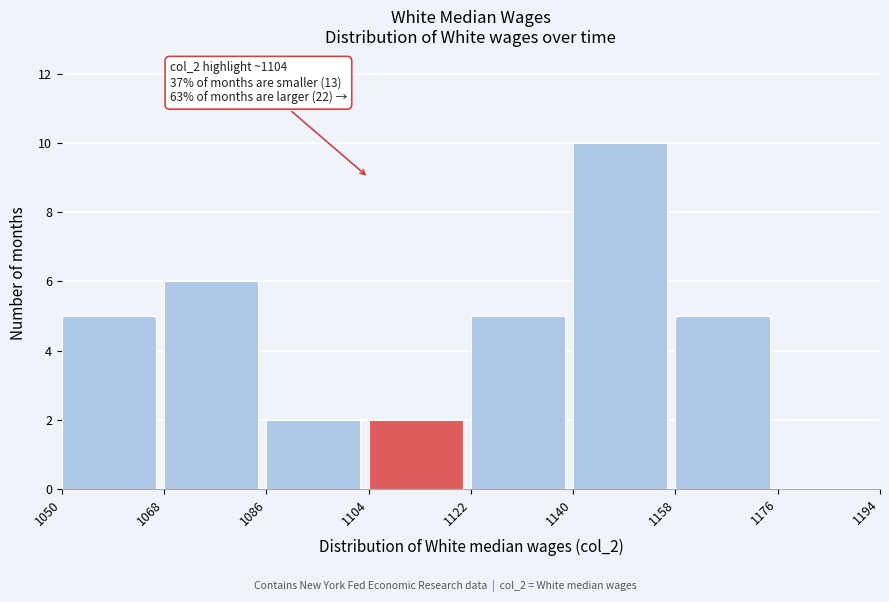

Over which range of the x-axis is the bar tallest?

1140 to 1158